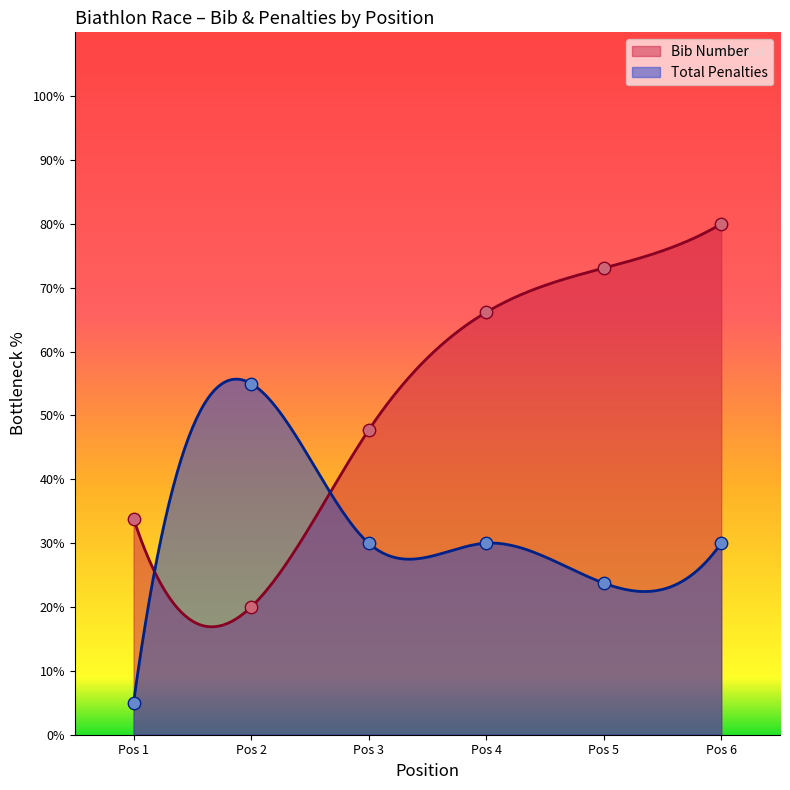

At how many categories does at least one series exceed 66?

3